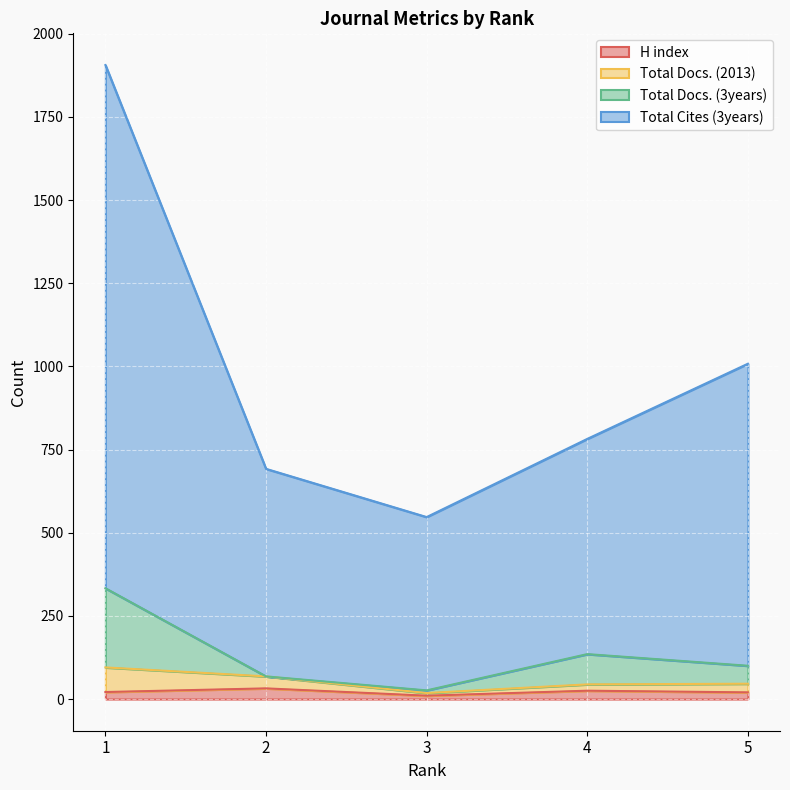

Is it true that H index equals 21 at 1?

True